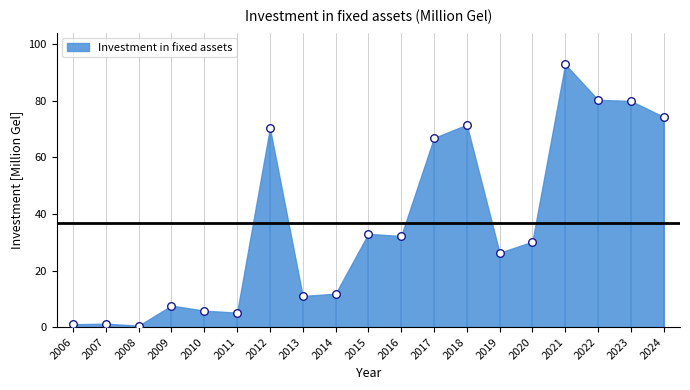

What is the range of Y values (max minus min)?

92.5